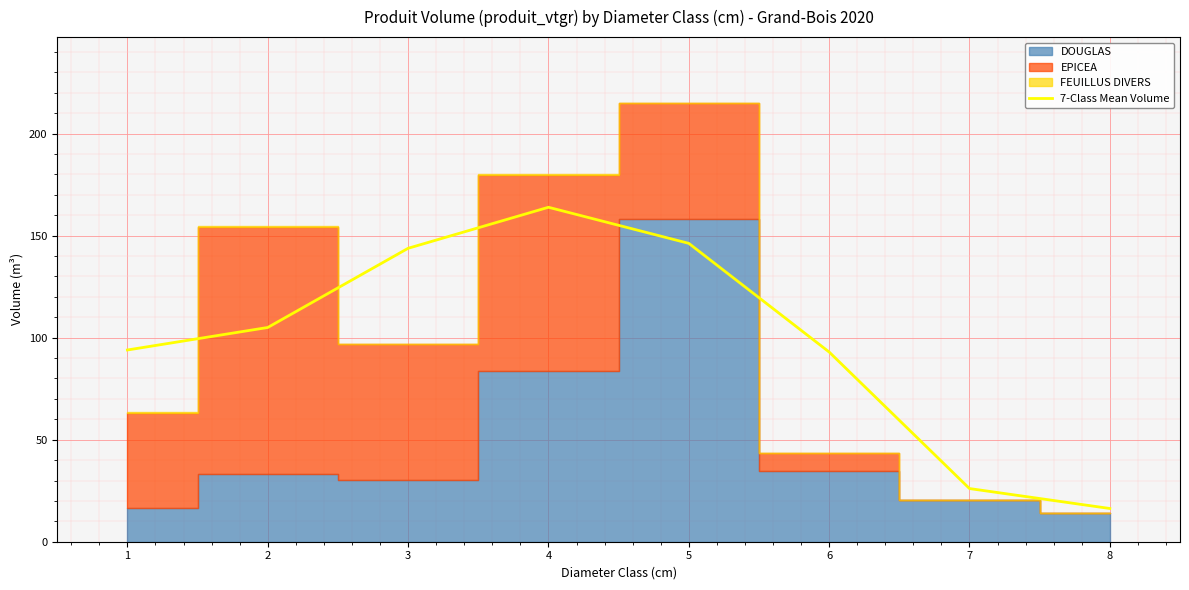

List the labels in order of value, smallest first.

8, 7, 6, 1, 2, 3, 5, 4